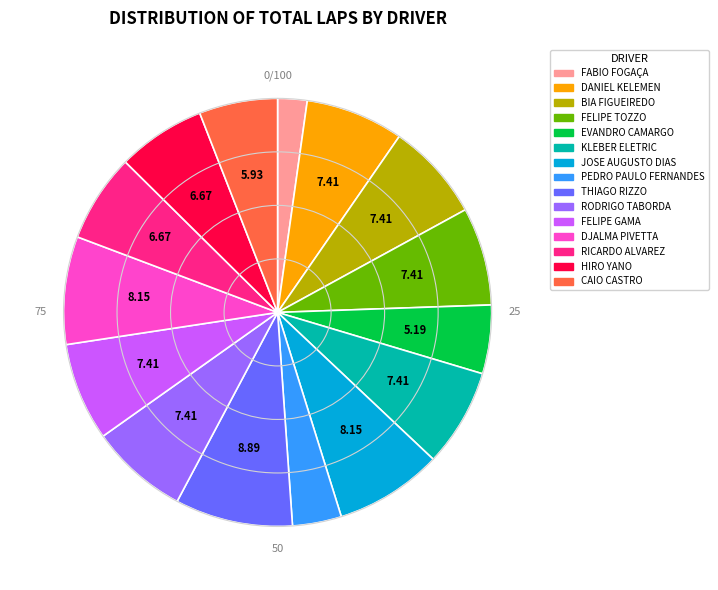

Do FELIPE TOZZO and BIA FIGUEIREDO together represent more than half of the pie?

No